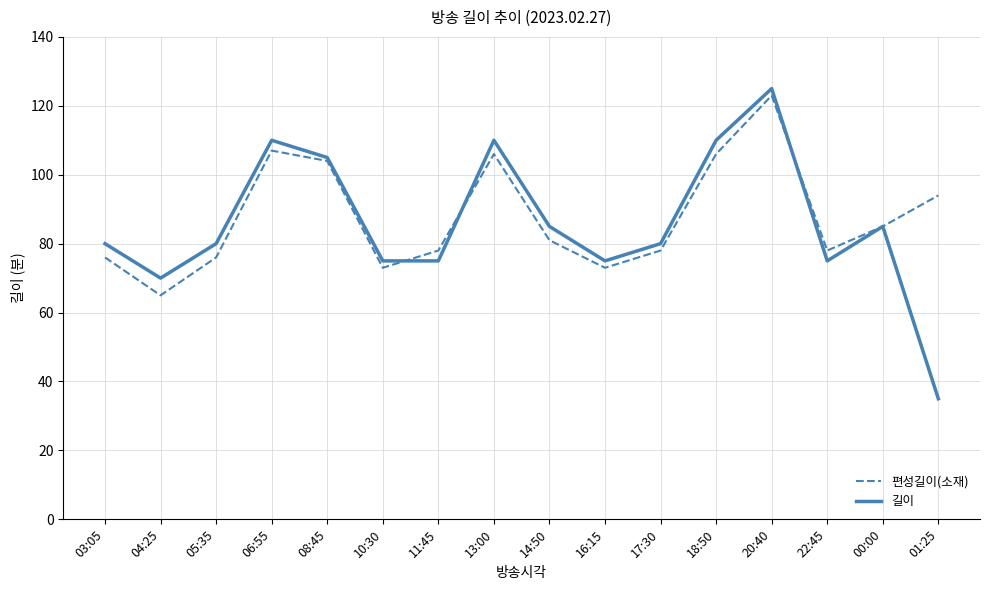

True or false: 길이 has a value of 155 at 18:50.

False